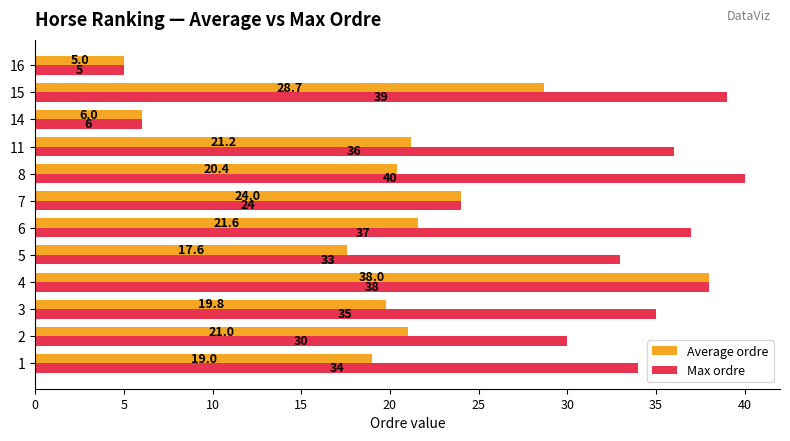

Rank the series at 5 from lowest to highest value.

Average ordre, Max ordre